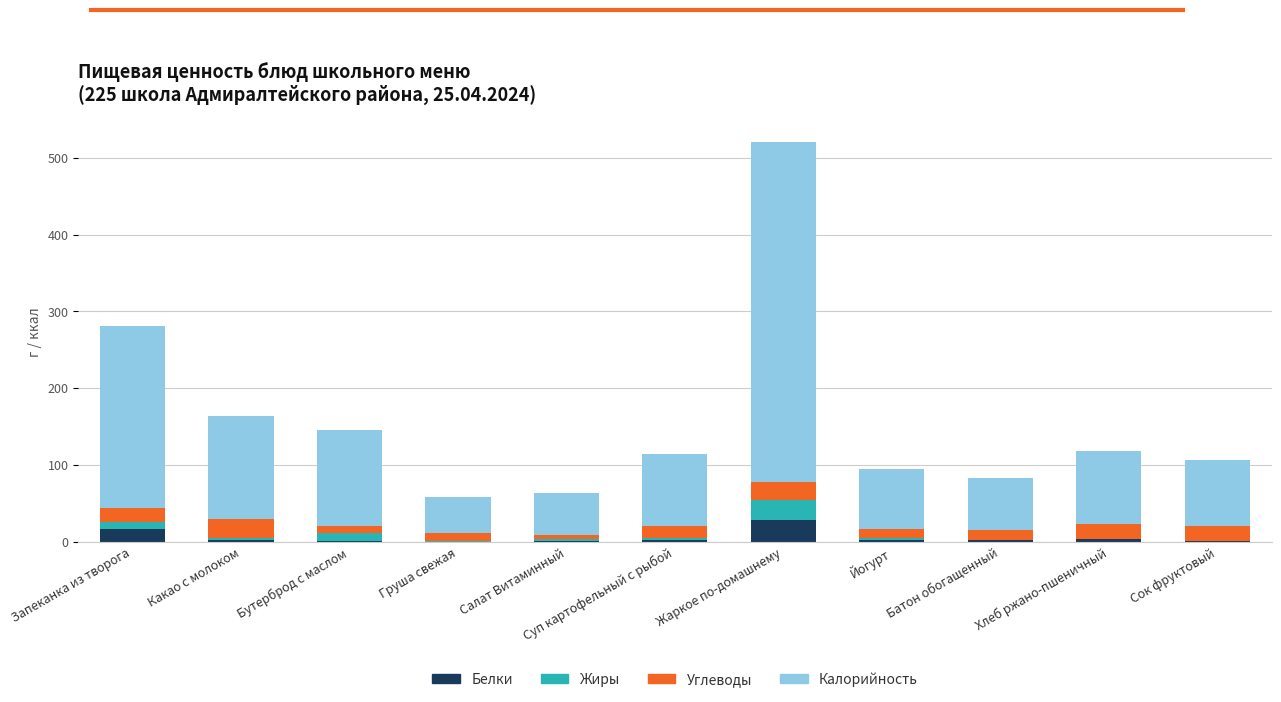

What is the total value across all series at Жаркое по-домашнему?

520.7